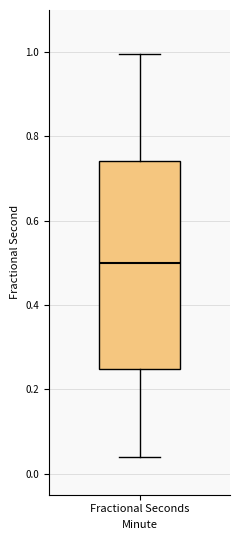

Transcribe this box plot: give where the median line is, the range the box spans, and where the two whiskers end, as read against the y-axis. The values are not printed on the chart, so give them approximately, as read against the axis.

median 0.50, box 0.24 to 0.74, whiskers 0.04 to 1.00